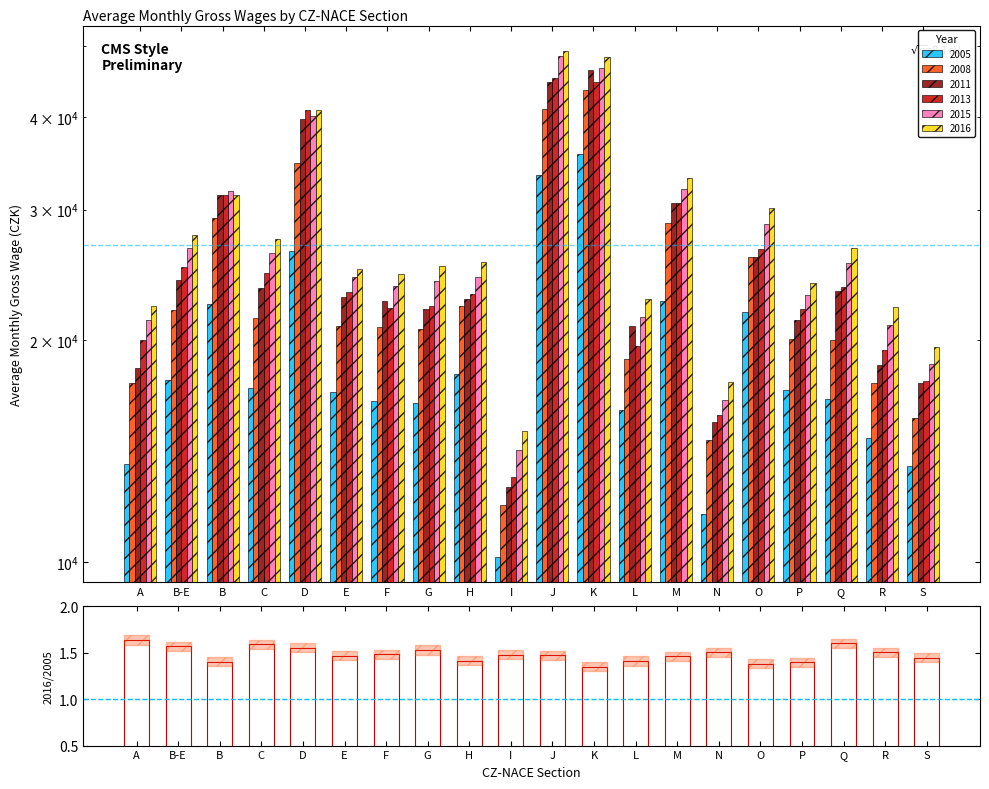

What is the label of the 8th bar from the left?

G